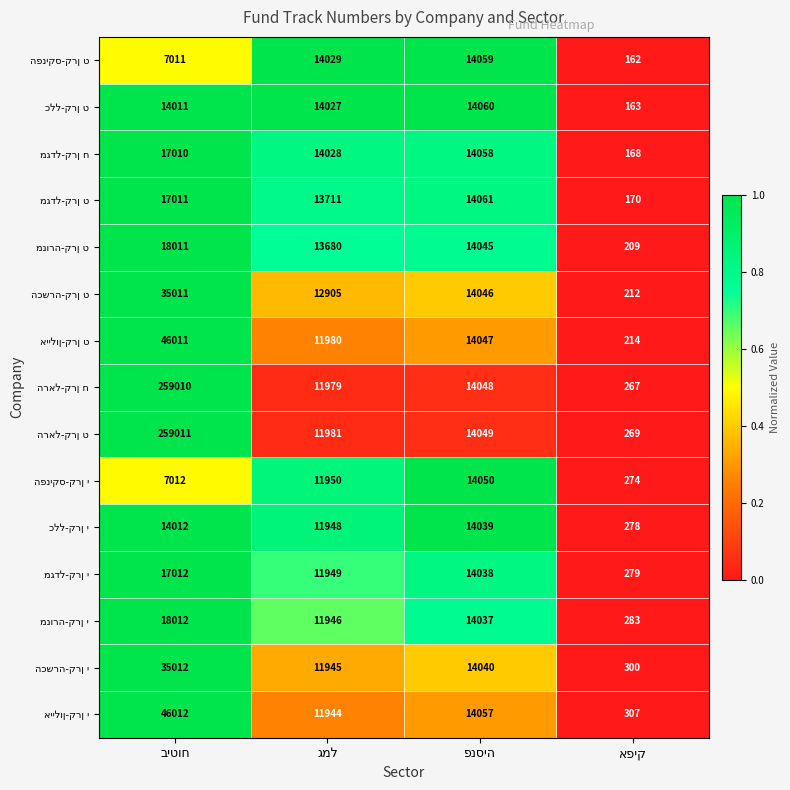

Between פנסיה and גמל, which is larger?

פנסיה